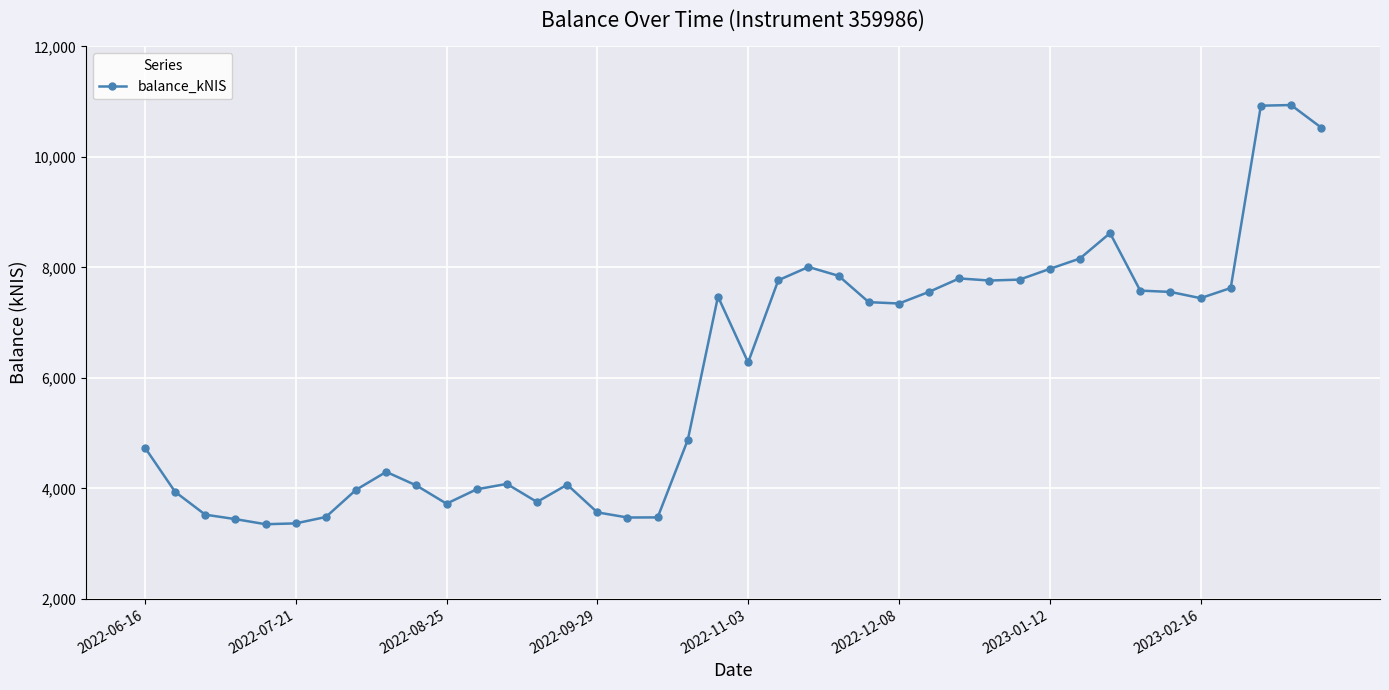

True or false: the data has more than 2 interior local peaks.

True